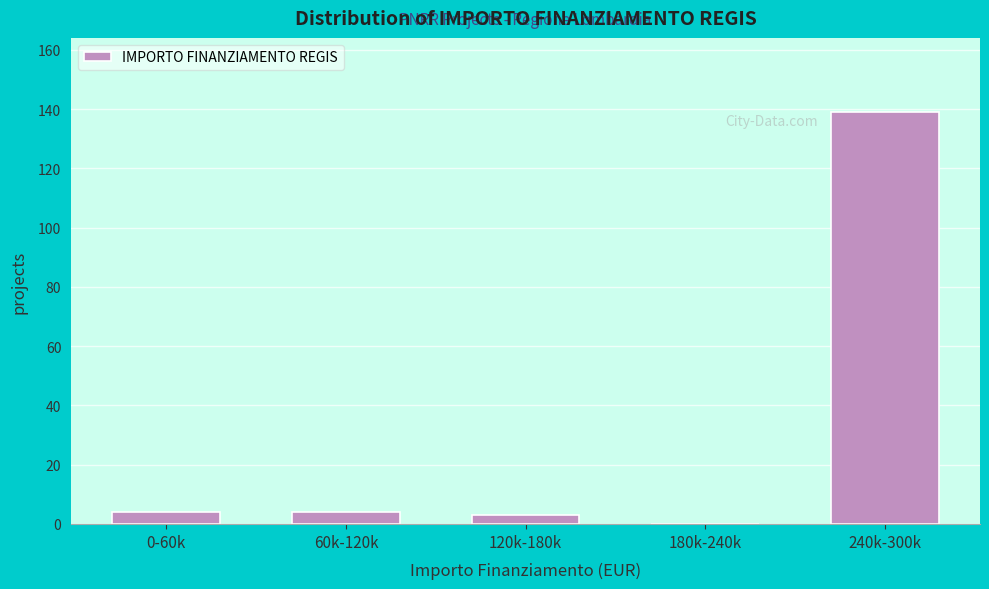

Reading left to right, list all the values displayed in this chart.

0-60k=4	60k-120k=4	120k-180k=3	180k-240k=0	240k-300k=139